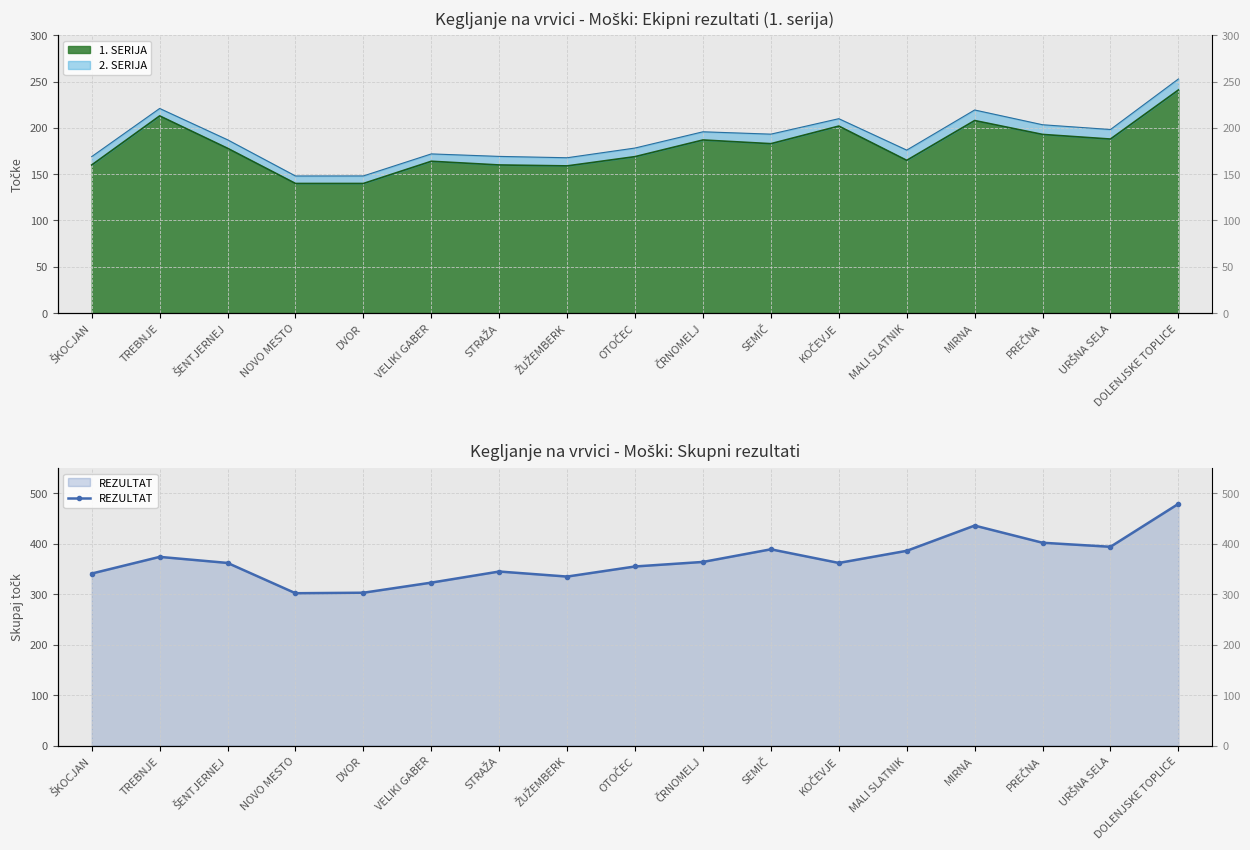

How many values are below 362?

7